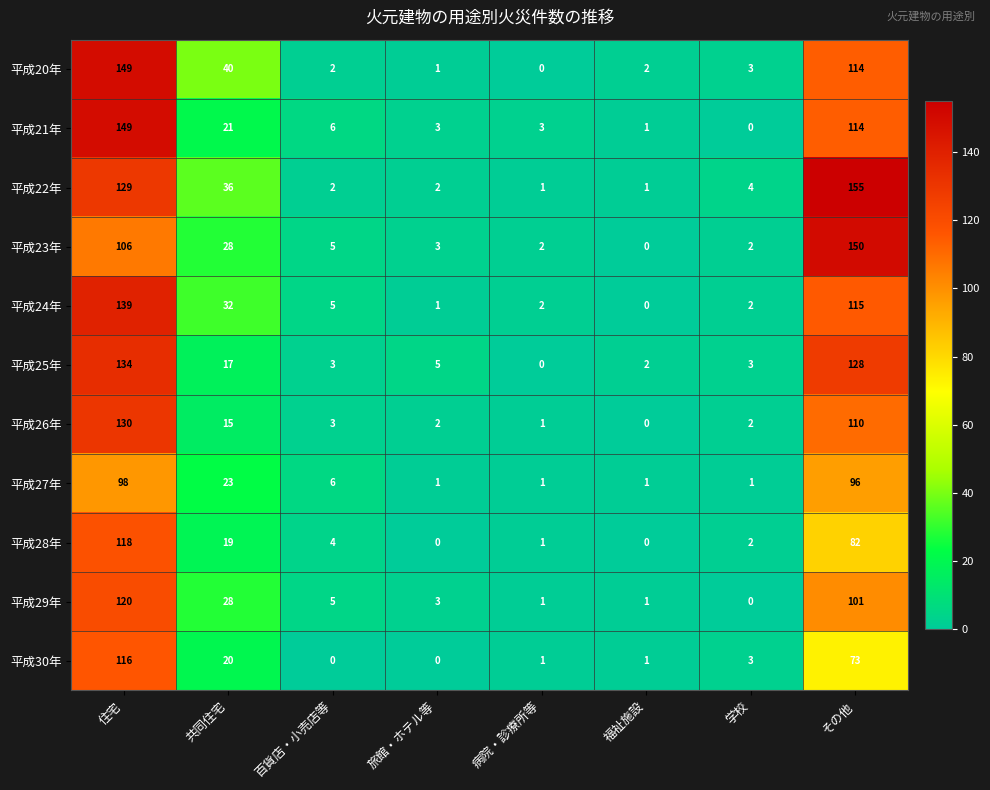

The value of 平成25年 at 学校 is 4. True or false?

False